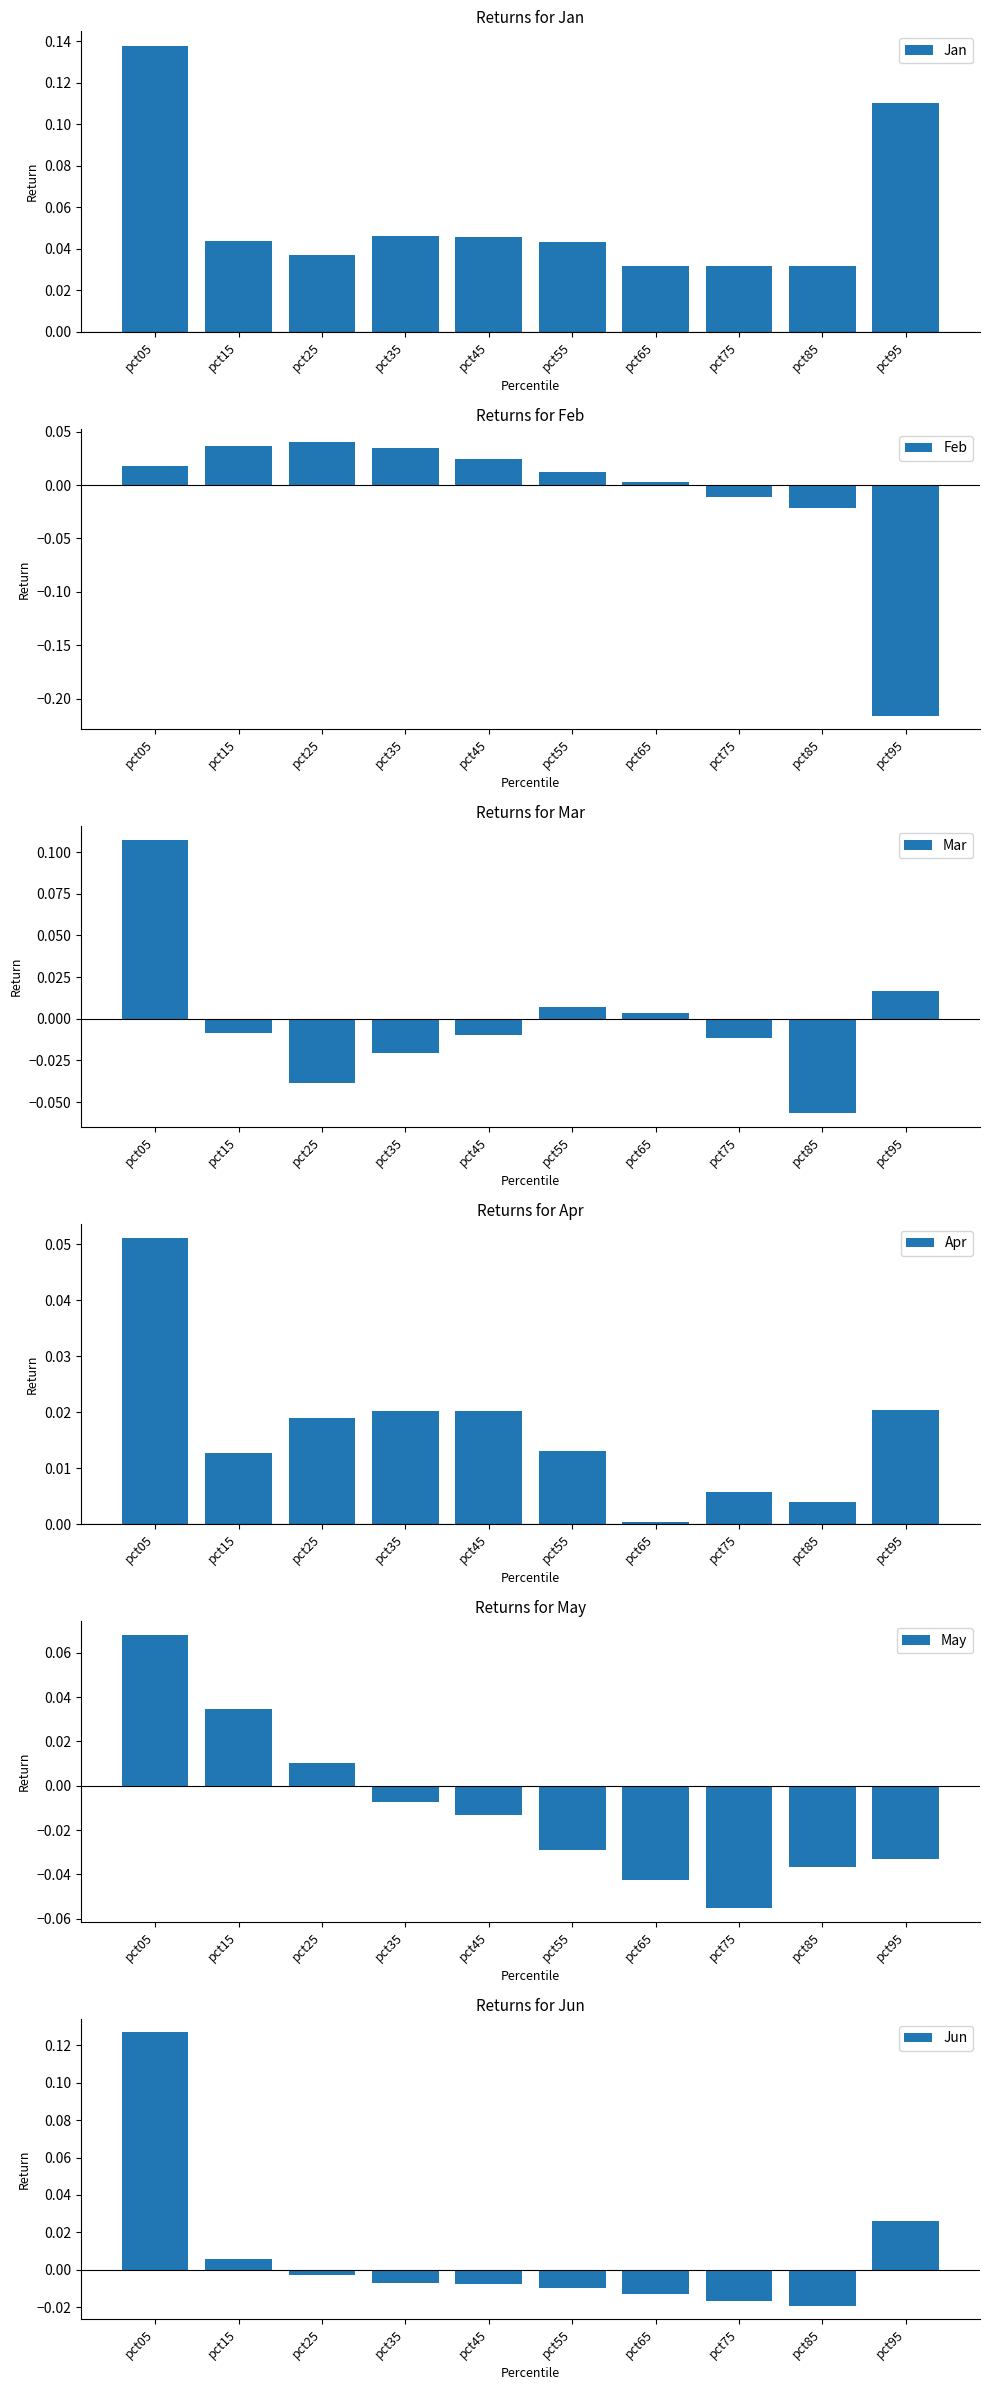

Reading right to left, extract all data points from this chart.

Jan: 0.1	0.0	0.0	0.0	0.0	0.0	0.0	0.0	0.0	0.1
Feb: -0.2	-0.0	-0.0	0.0	0.0	0.0	0.0	0.0	0.0	0.0
Mar: 0.0	-0.1	-0.0	0.0	0.0	-0.0	-0.0	-0.0	-0.0	0.1
Apr: 0.0	0.0	0.0	0.0	0.0	0.0	0.0	0.0	0.0	0.1
May: -0.0	-0.0	-0.1	-0.0	-0.0	-0.0	-0.0	0.0	0.0	0.1
Jun: 0.0	-0.0	-0.0	-0.0	-0.0	-0.0	-0.0	-0.0	0.0	0.1